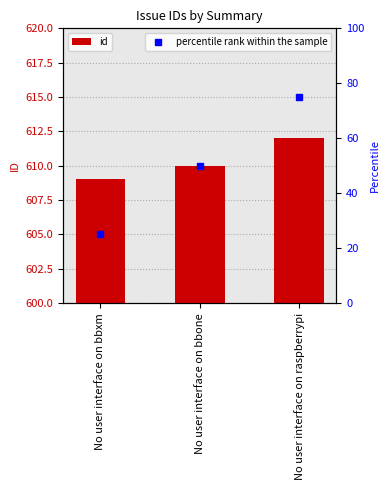

Rank the categories by value from highest to lowest.

No user interface on raspberrypi, No user interface on bbone, No user interface on bbxm